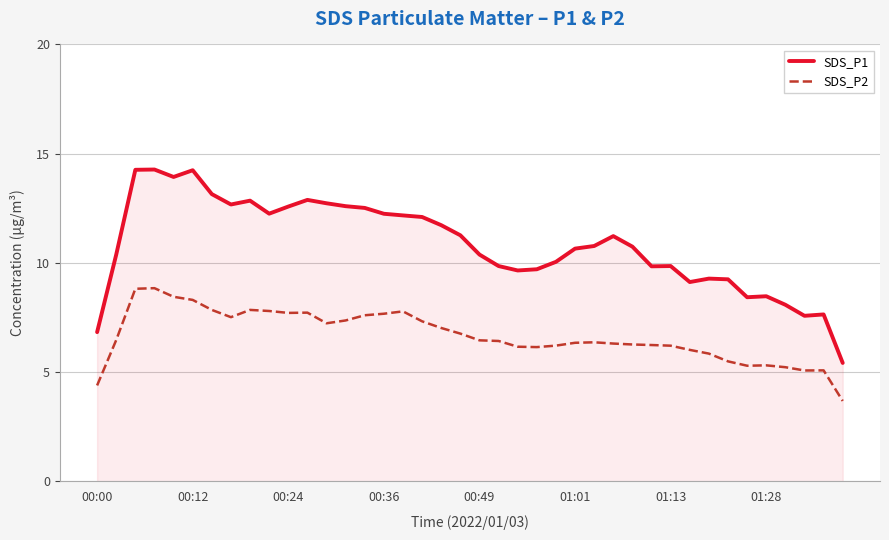

Which series has the widest spread of values?

SDS_P1